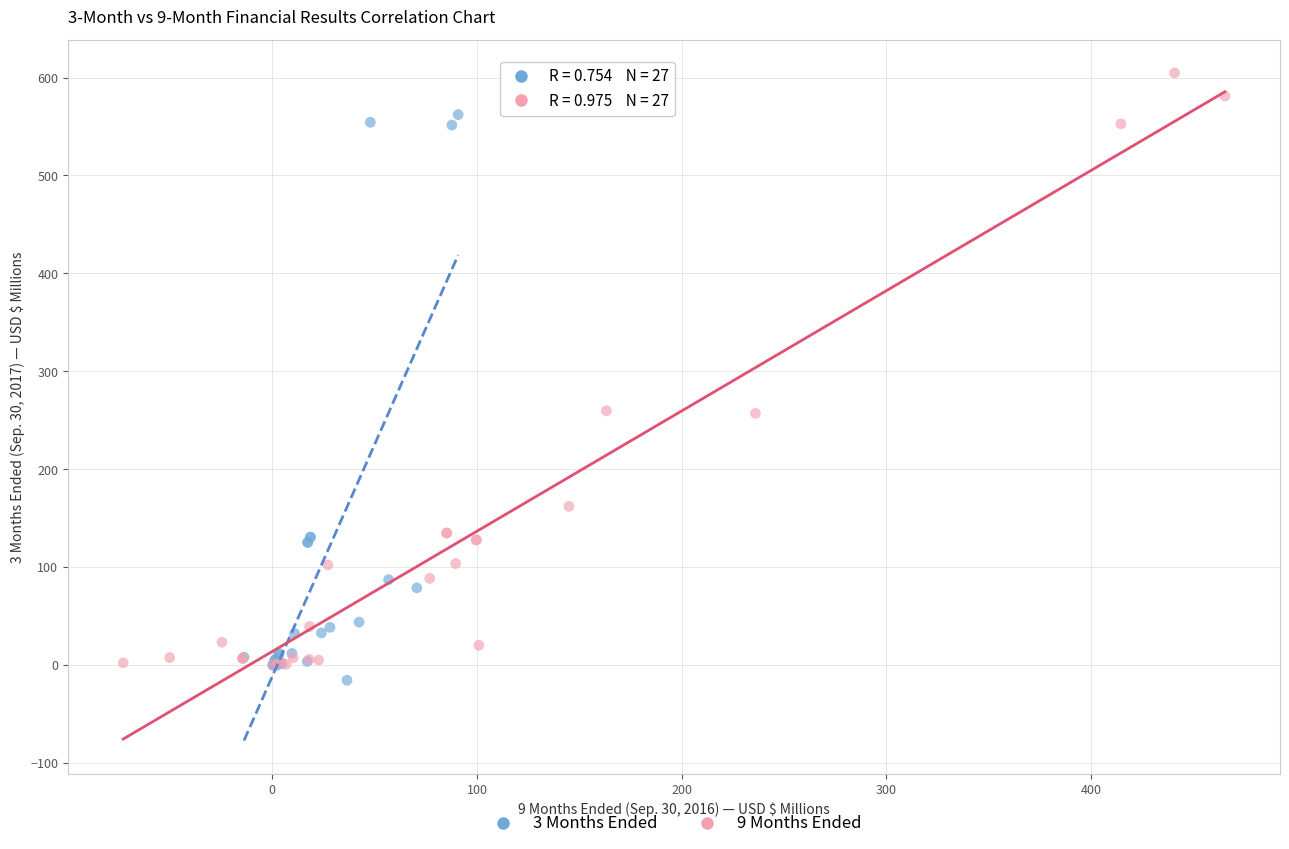

Which series contains the lowest Y value?

3 Months Ended